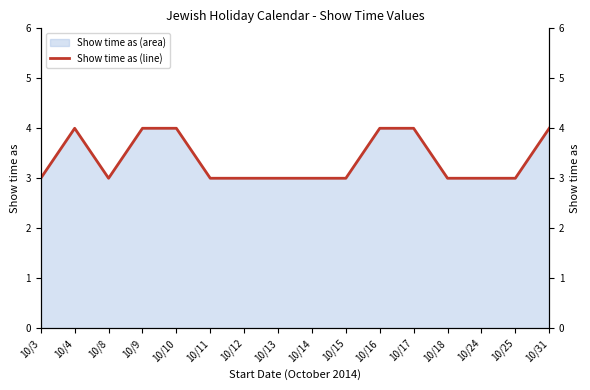

True or false: the data shows 4 at 10/4.

True